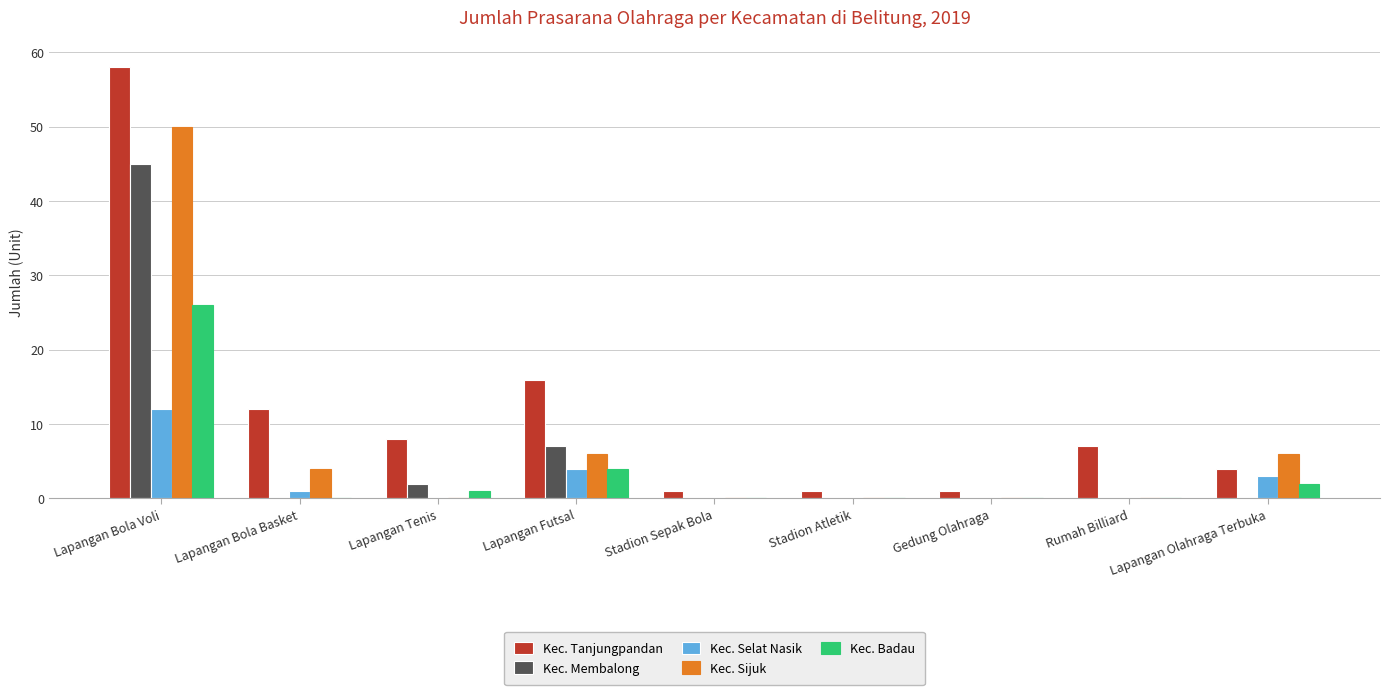

What is the sum of all Kec. Sijuk values?

66